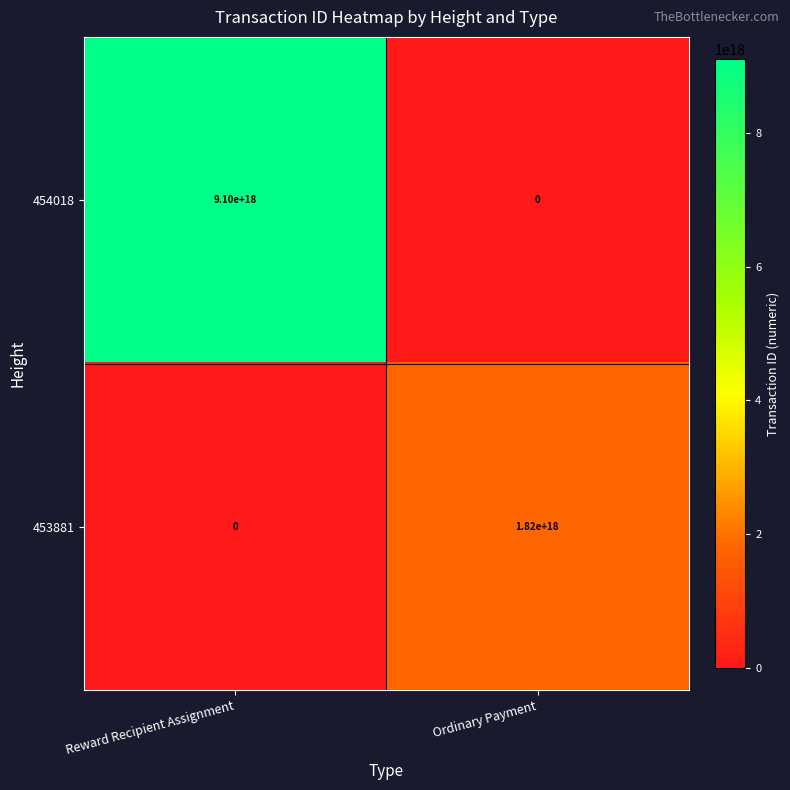

Between Reward Recipient Assignment and Ordinary Payment, which series saw the biggest shift?

454018